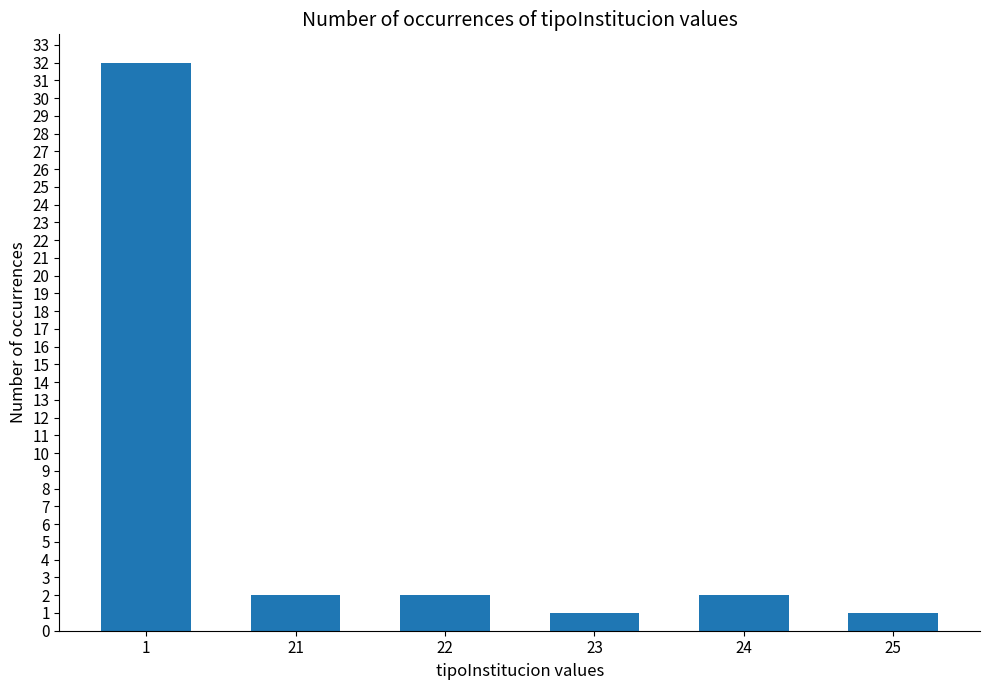

At which category does the chart reach its peak across all series?

1